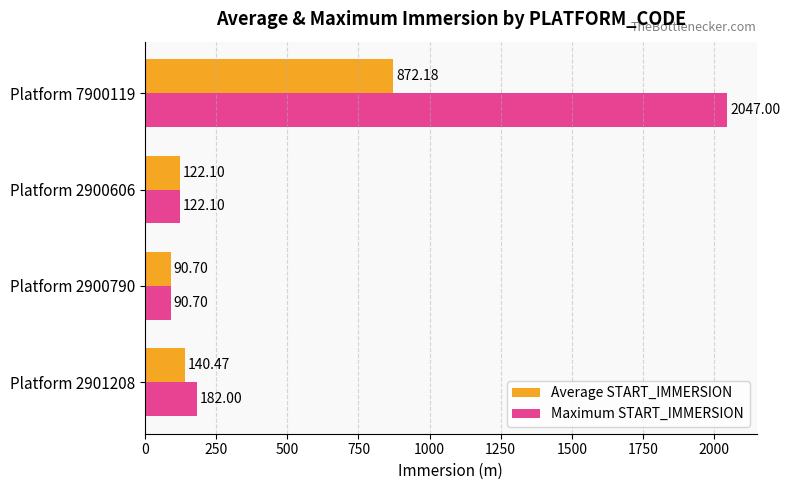

How many series are shown in this chart?

2